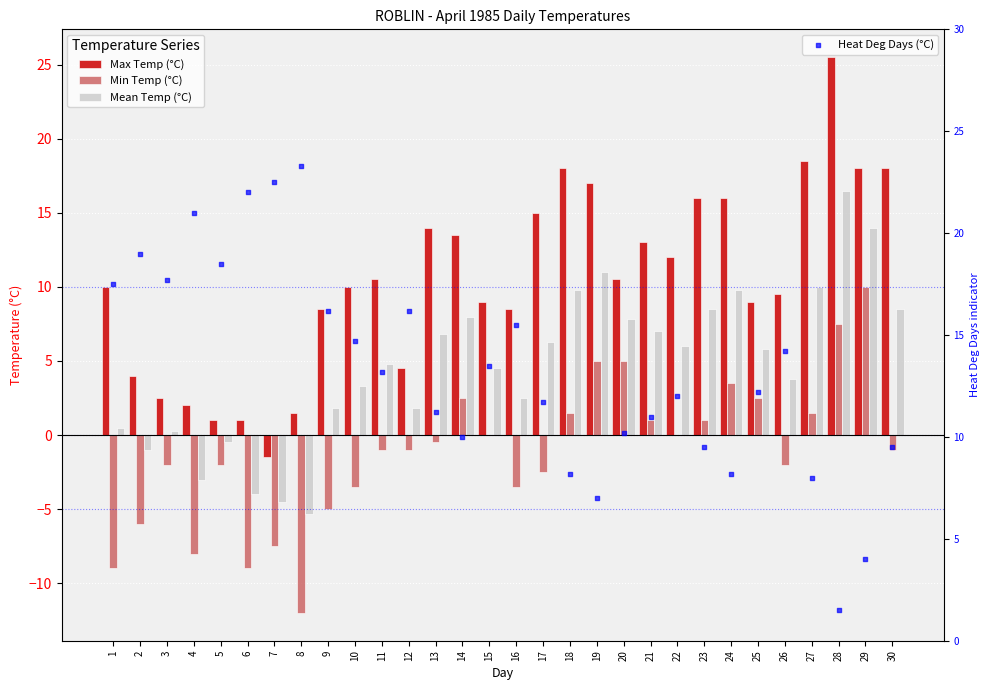

Which series reaches the maximum Y coordinate?

Max Temp (°C)